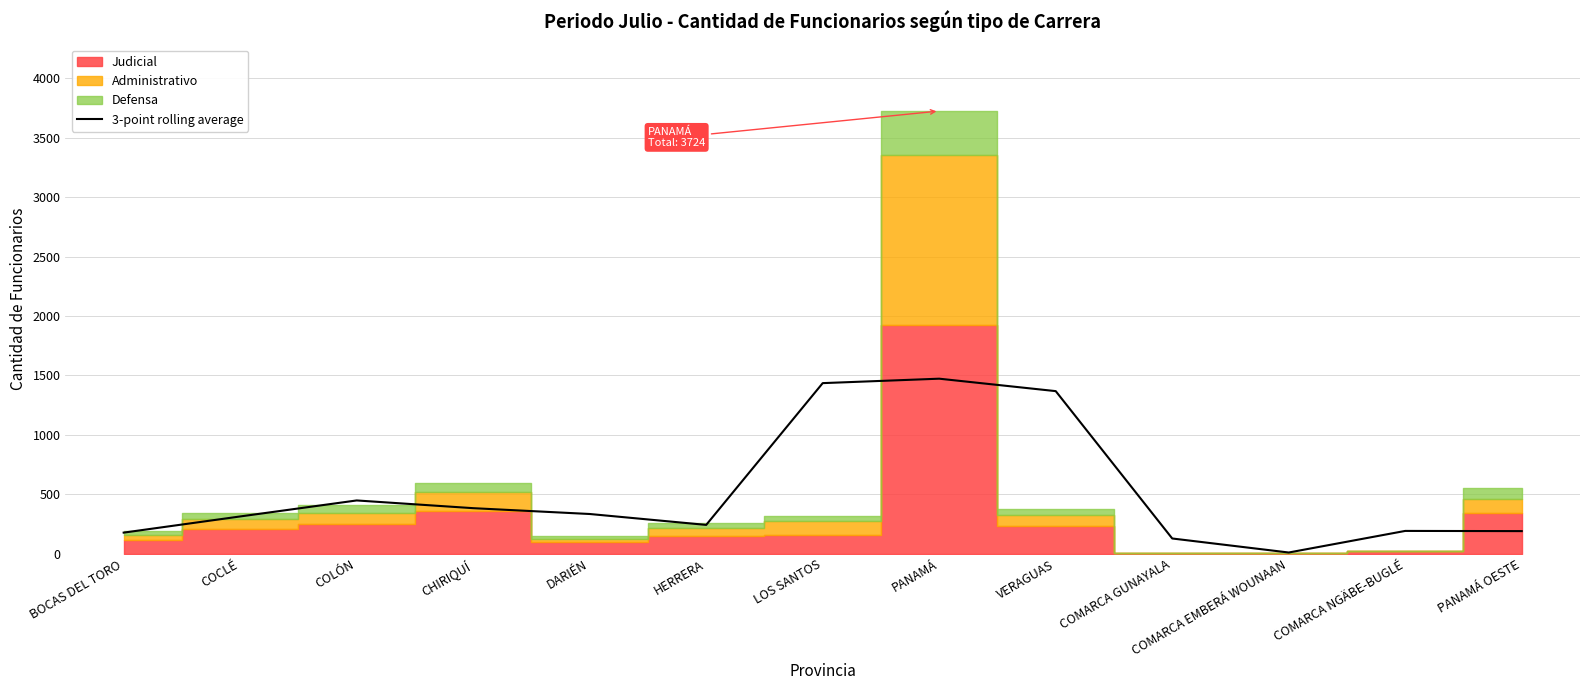

Does the chart have visible grid lines?

Yes